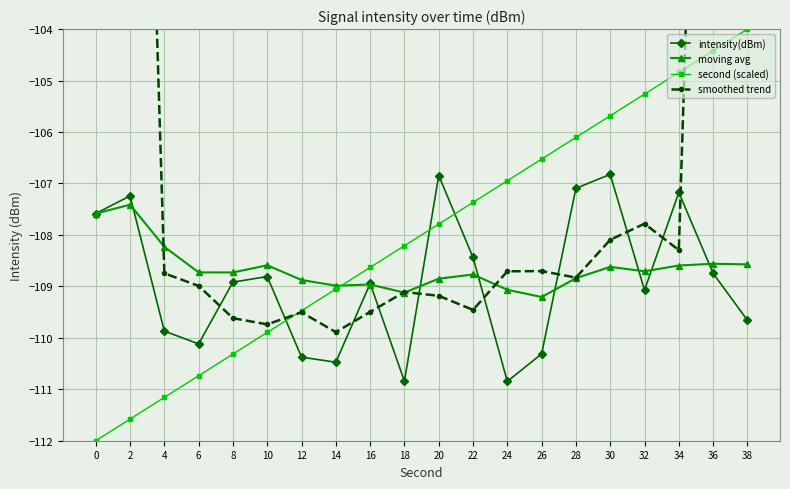

What is the difference between the maximum and second lowest values in the intensity(dBm) series?

4.0